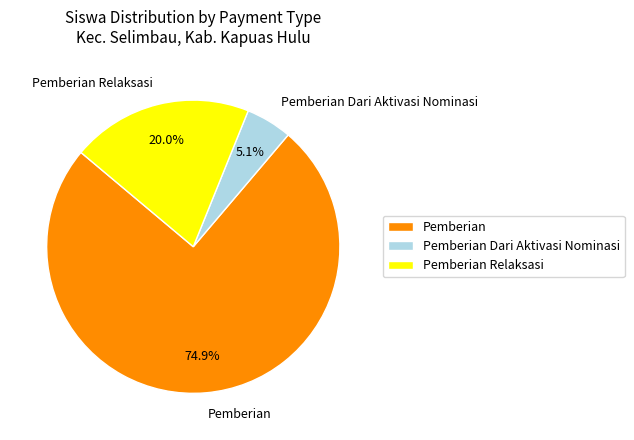

What portion of the pie excludes Pemberian Relaksasi?

80.0%